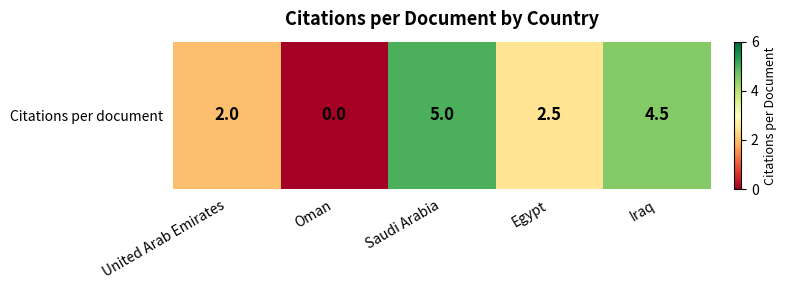

At which label is the value closest to 2?

United Arab Emirates